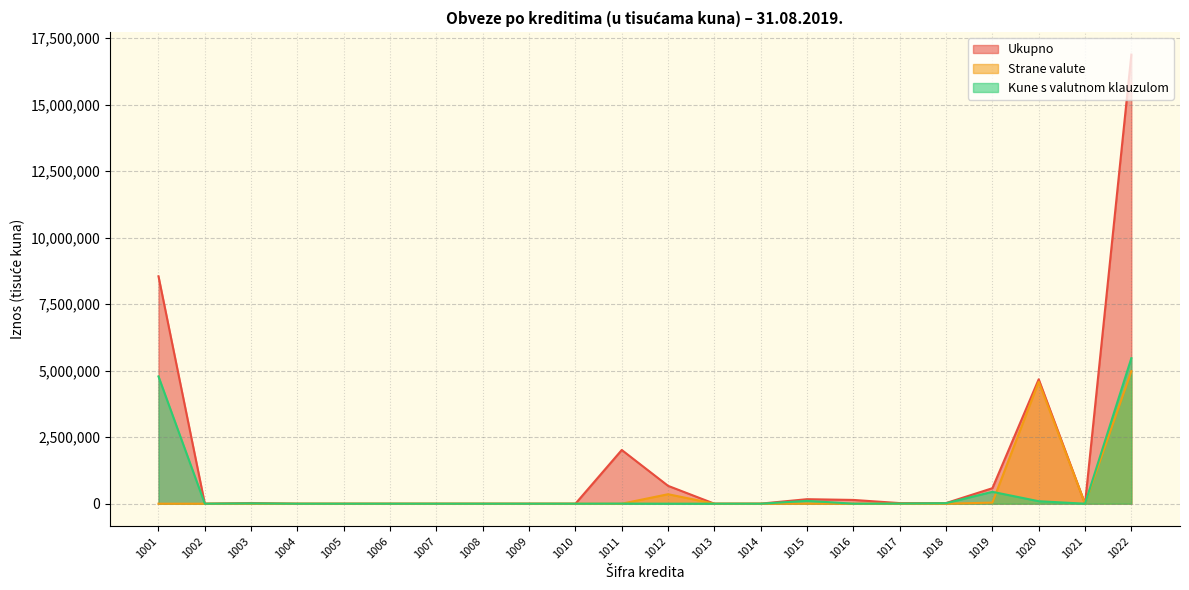

At which category does Ukupno reach its first local valley?

1002